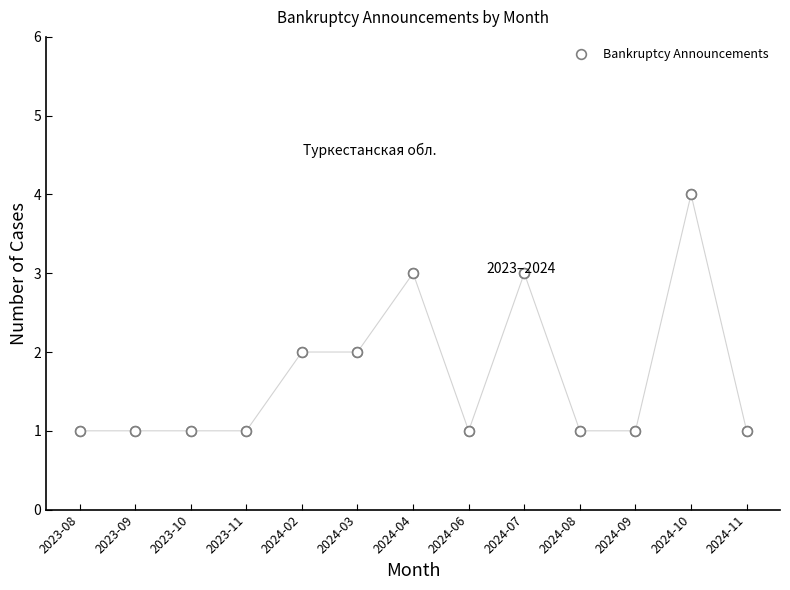

What is the value of the 6th point from the left?

2